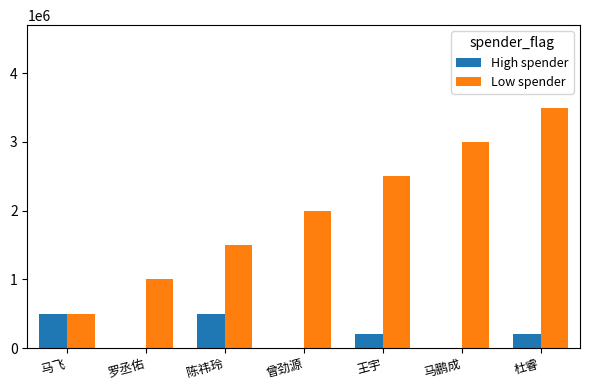

True or false: High spender has a value of 200000 at 王宇.

True